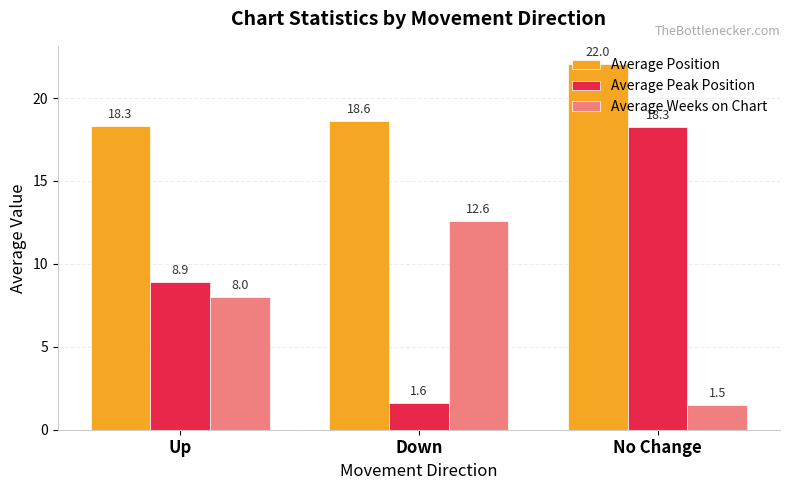

What is the difference between the maximum and minimum values in the Average Position series?

3.7